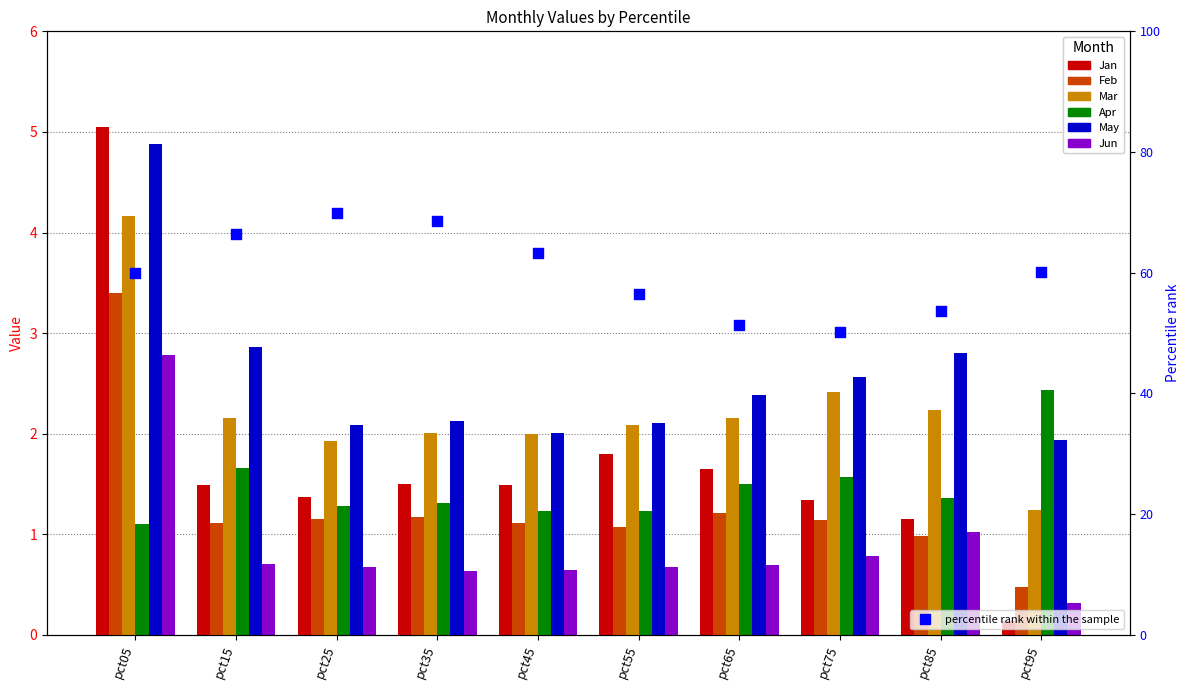

Which series has the largest total across all categories?

May